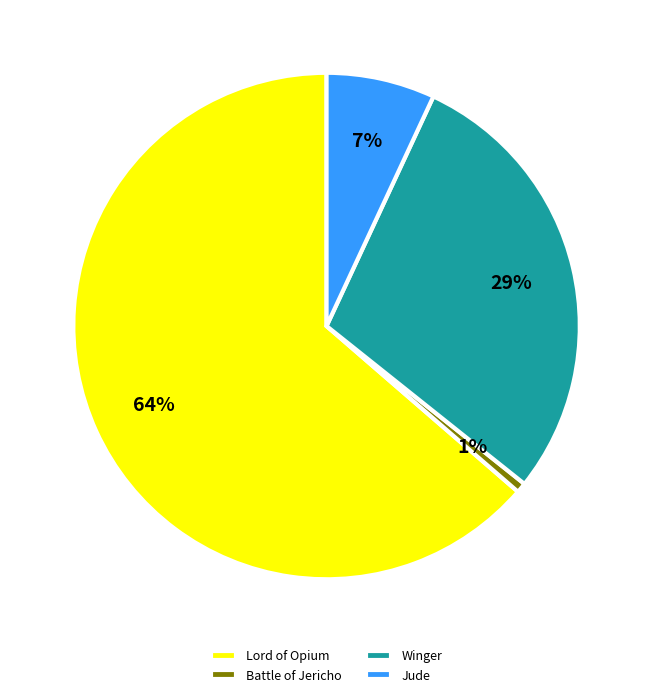

How many segments does this pie chart have?

4